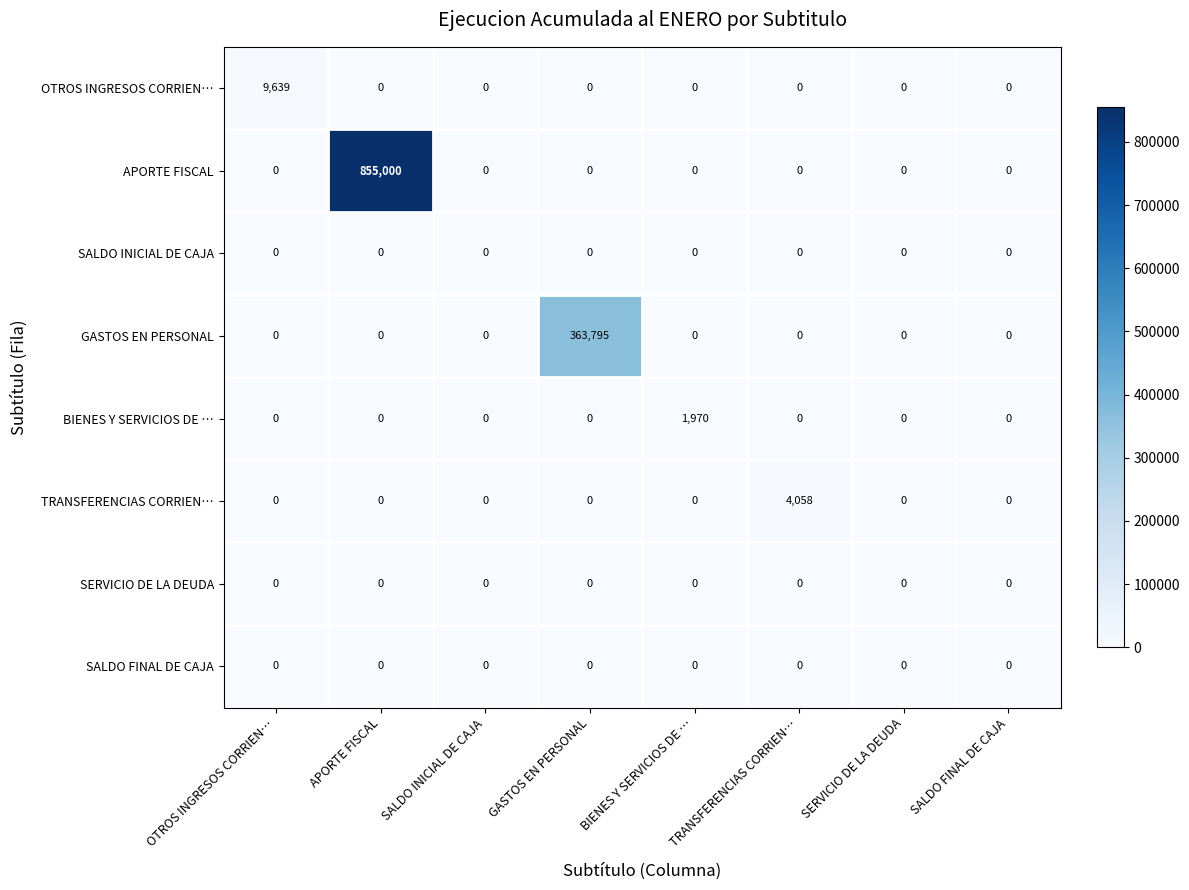

What is the sum of all BIENES Y SERVICIOS DE … values?

1970